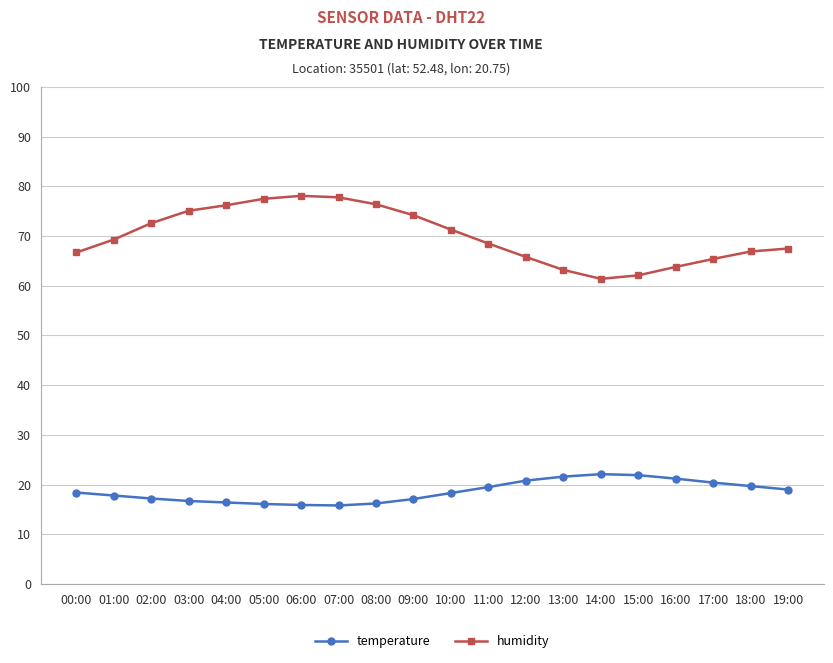

Is the value of temperature at 06:00 greater than the value of humidity at 11:00?

No